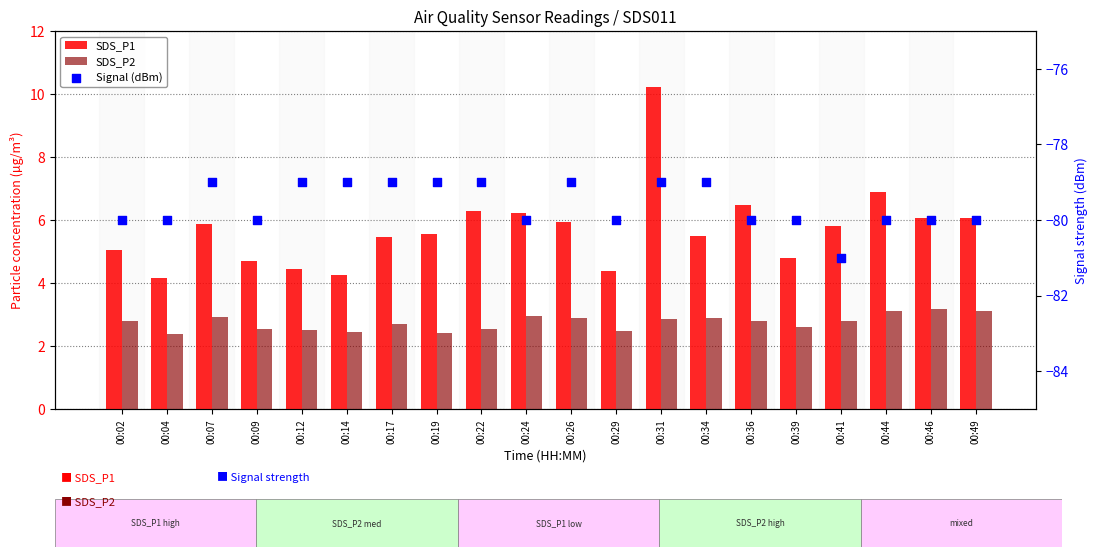

What are all the series names shown in the legend?

SDS_P1, SDS_P2, Signal (dBm)